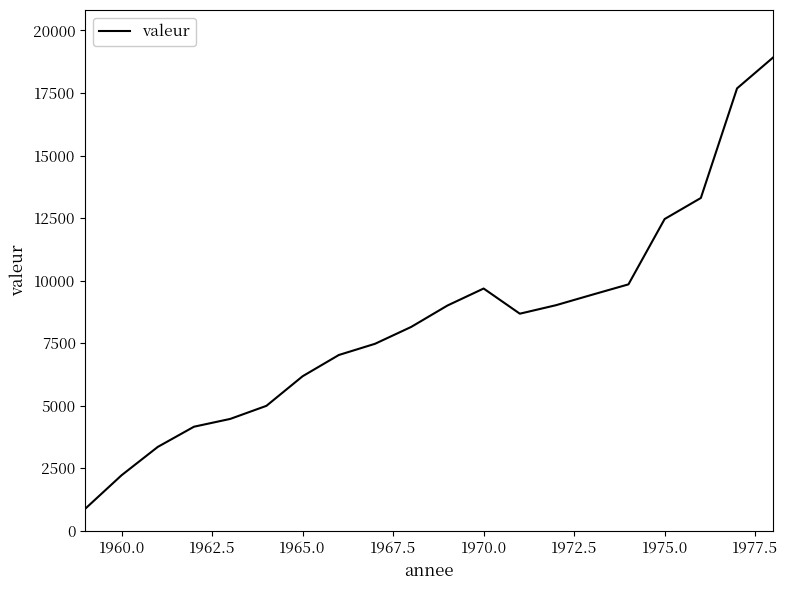

What is the maximum value shown in the chart?

18925